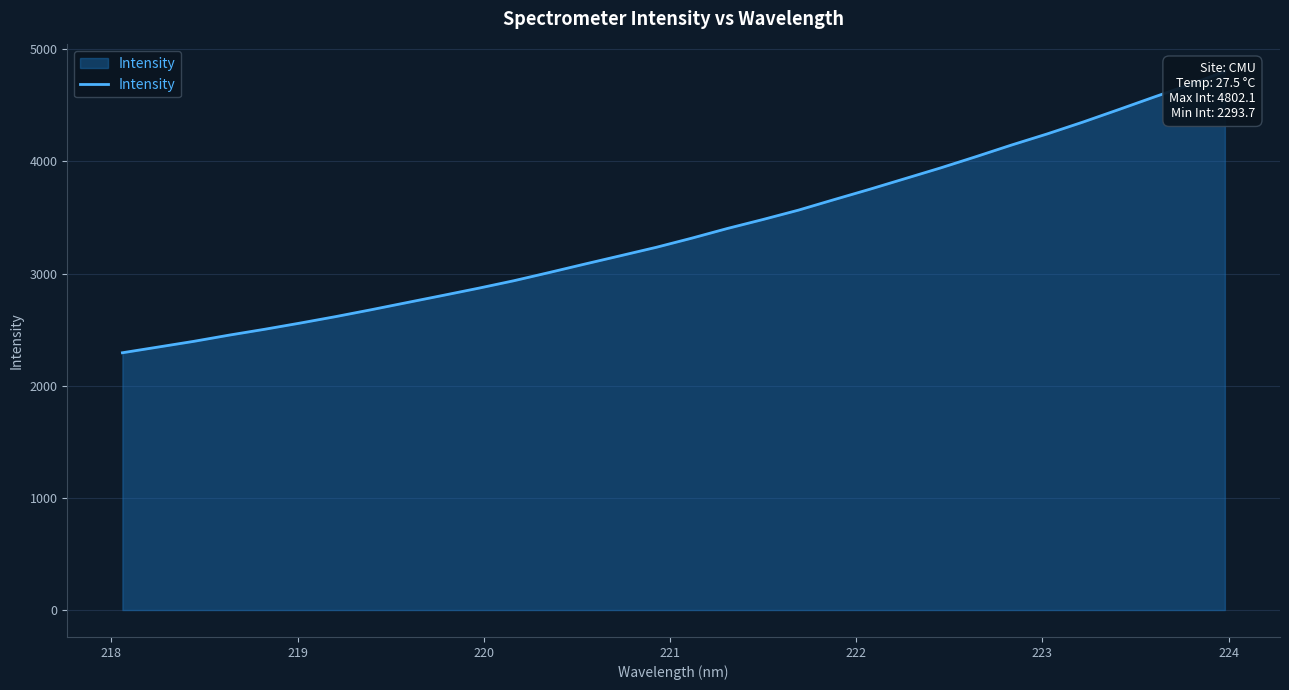

The chart shows a value of 4803.1 at 9. True or false?

False